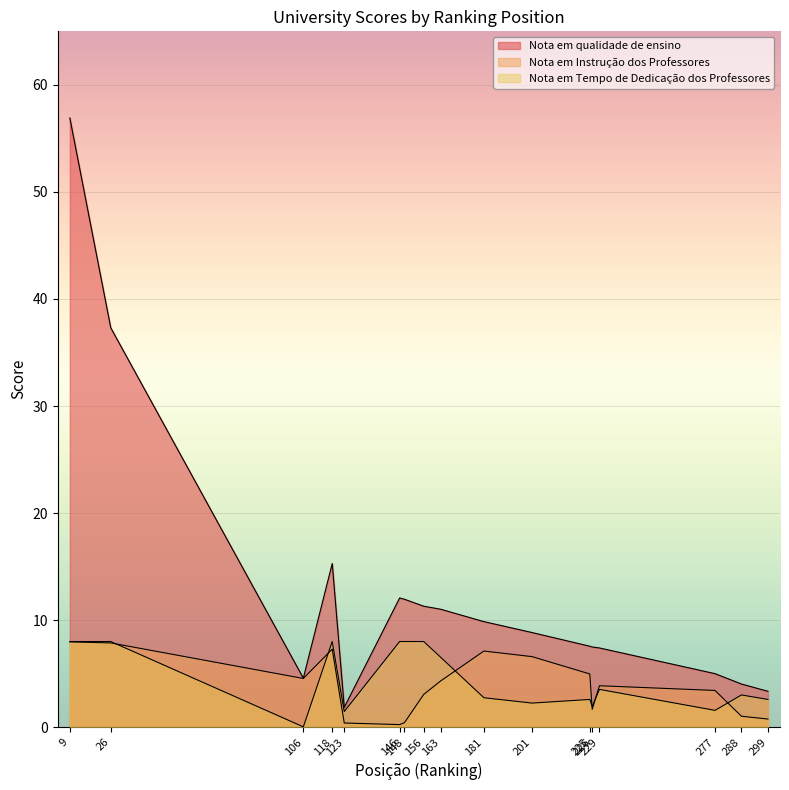

True or false: Nota em qualidade de ensino and Nota em Instrução dos Professores intersect in this chart.

False